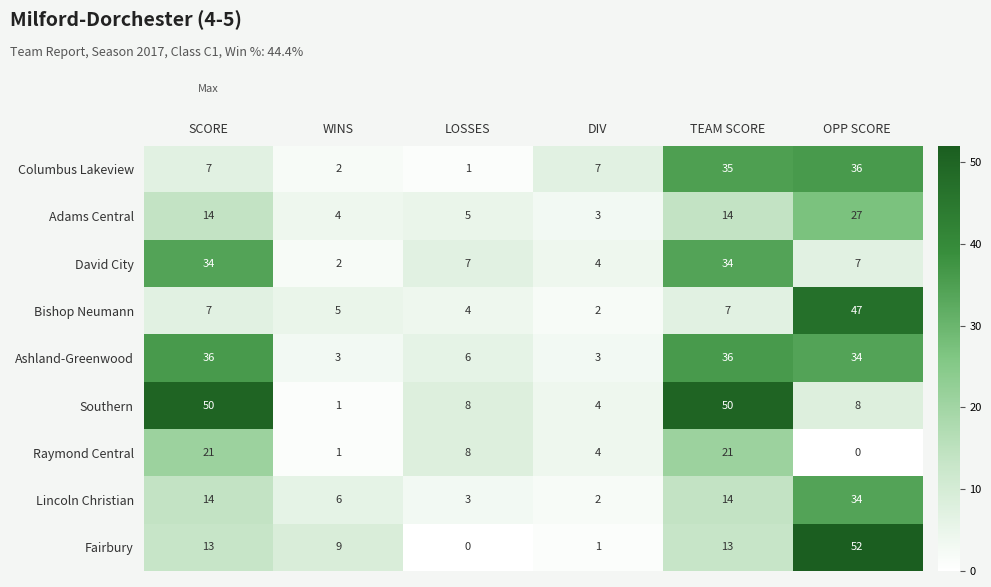

Read the Raymond Central value at DIV, to the nearest 5.

5